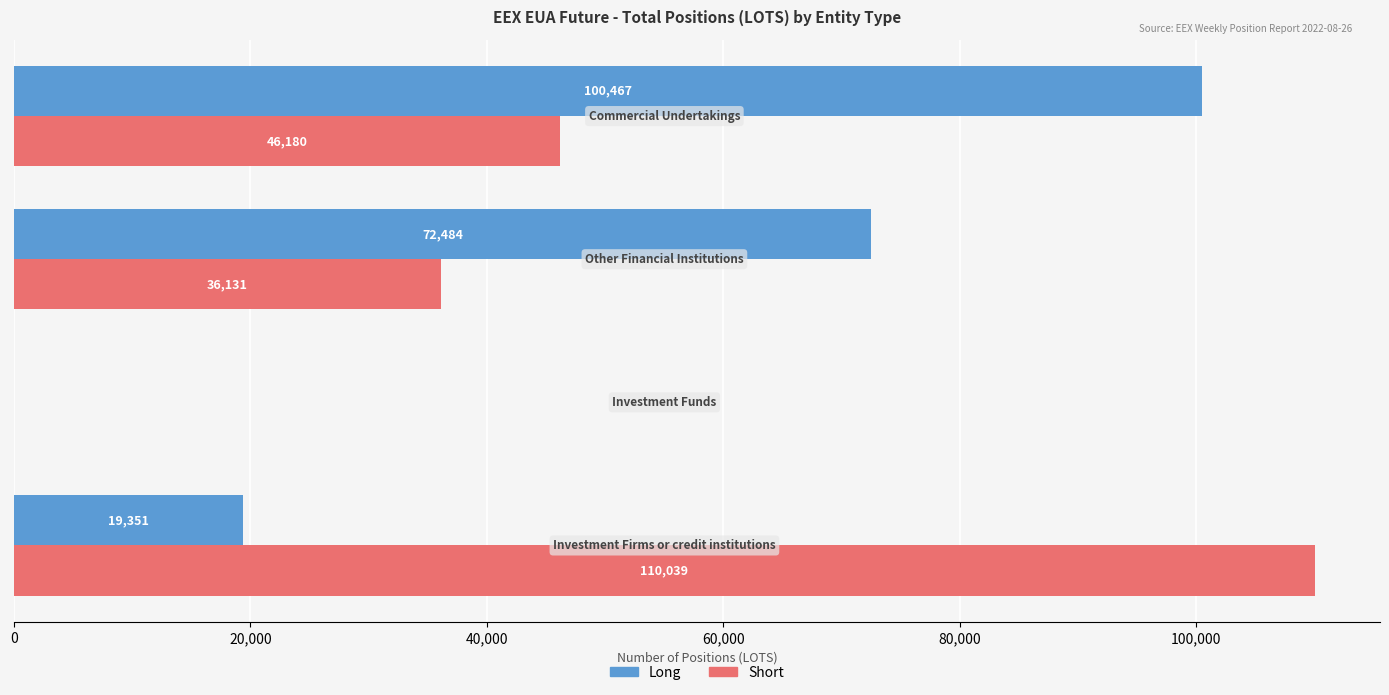

Which series has the largest total across all categories?

Short